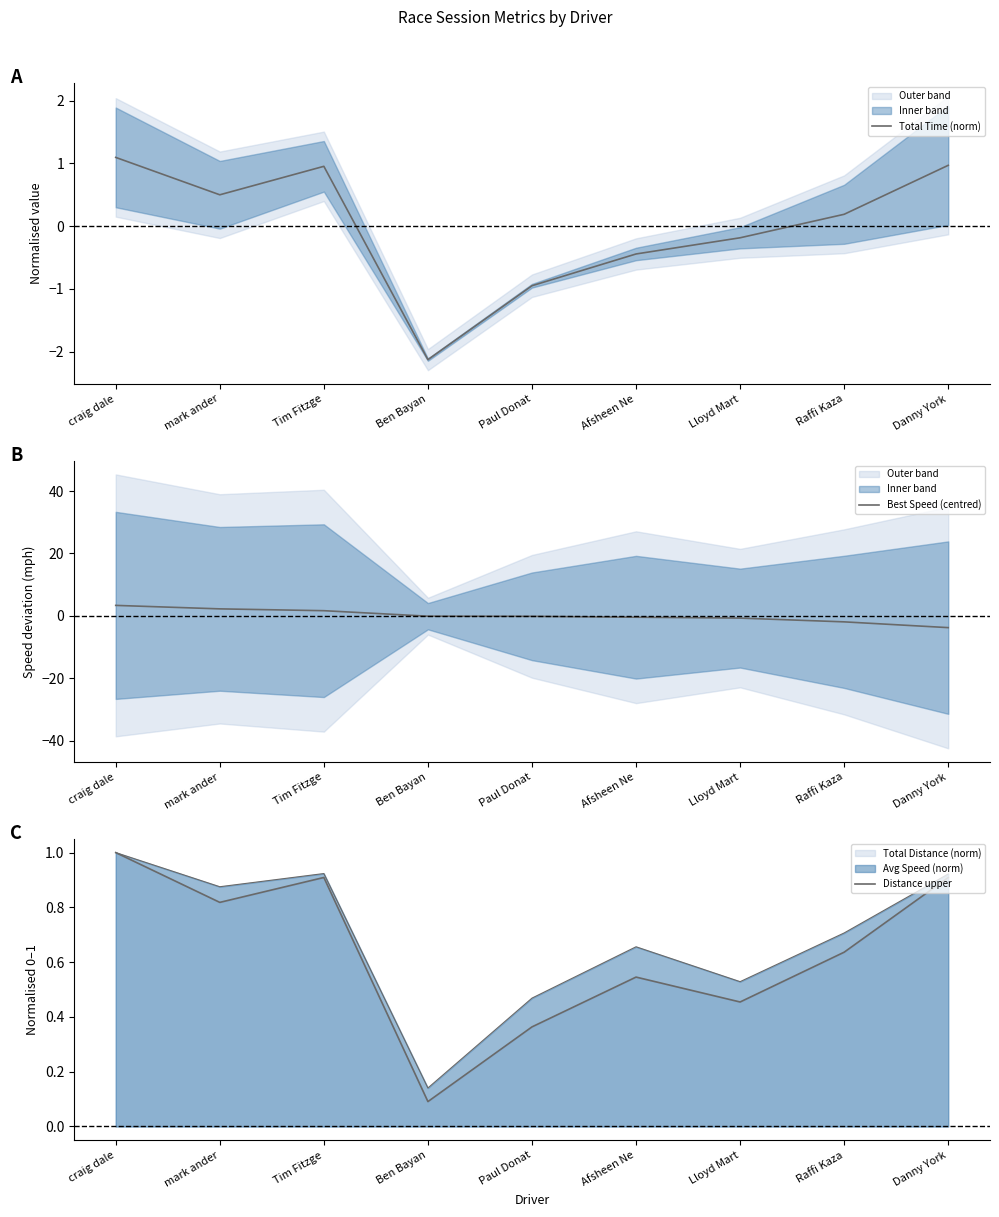

What is the maximum value shown in the chart?

3.3